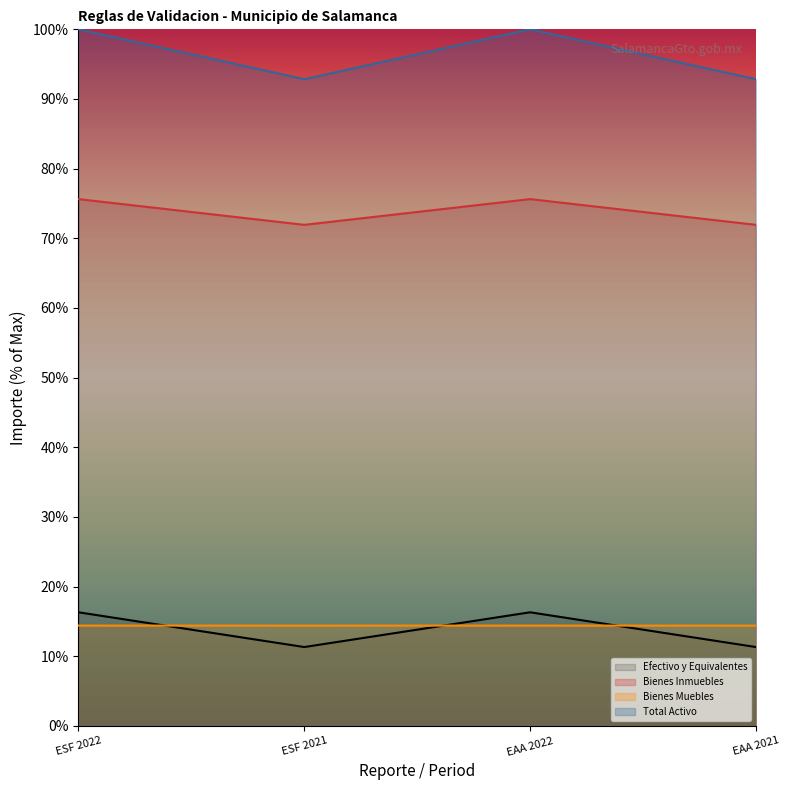

The value of Bienes Muebles at ESF 2021 is 0.2. True or false?

False